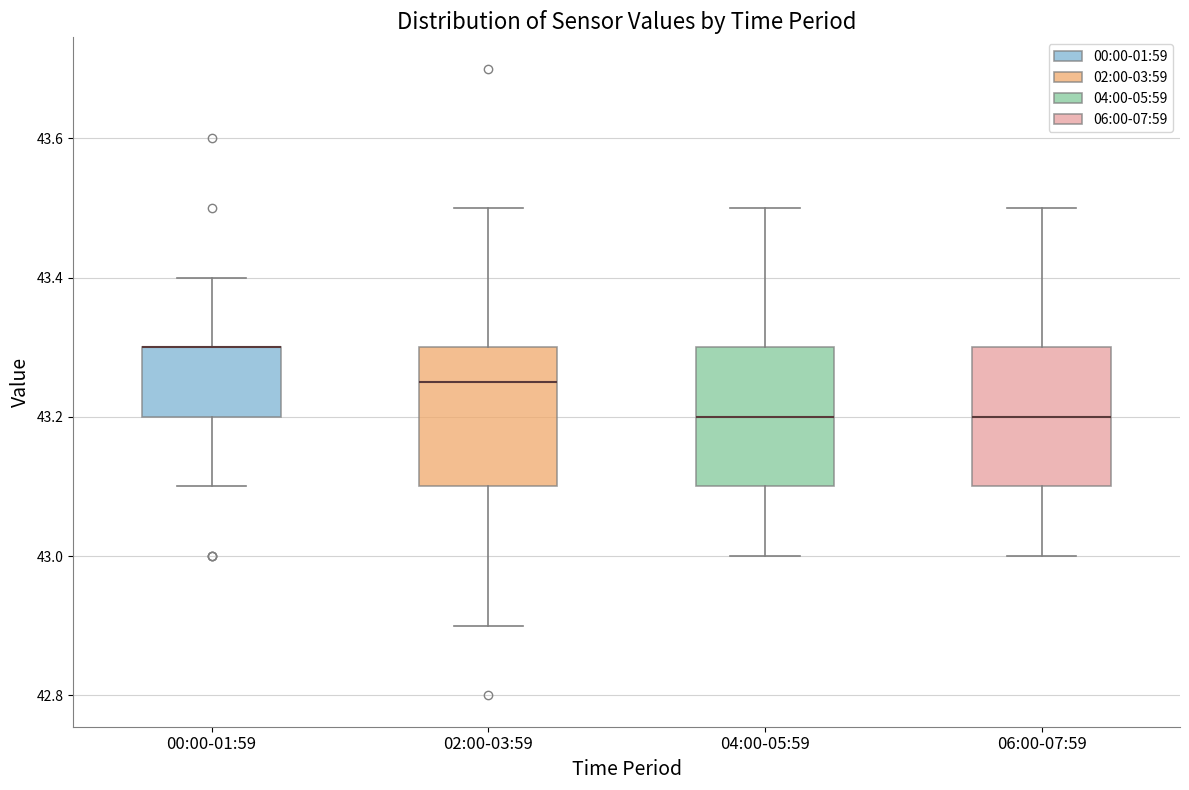

Where does the upper whisker of the box for 04:00-05:59 end on the y-axis? The values are not printed on the chart, so give them approximately, as read against the axis.

43.50